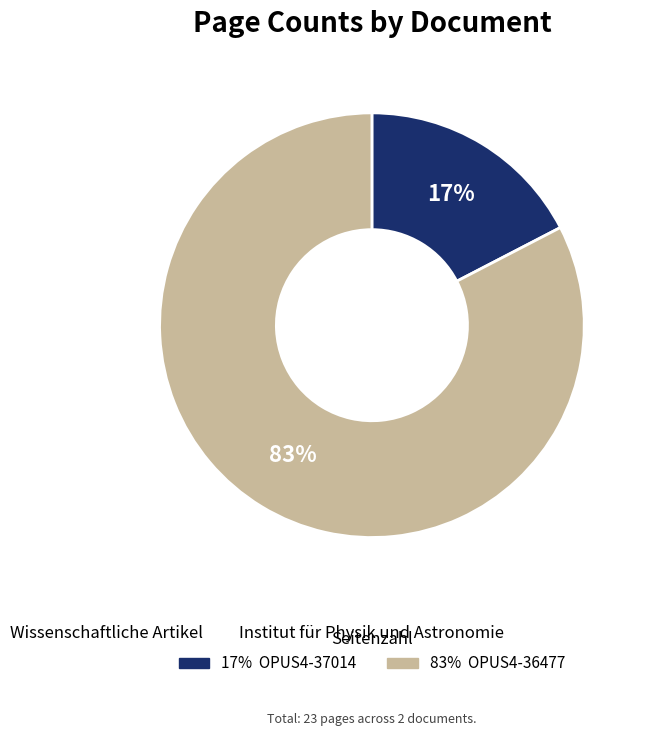

Is there a majority slice in this chart?

Yes